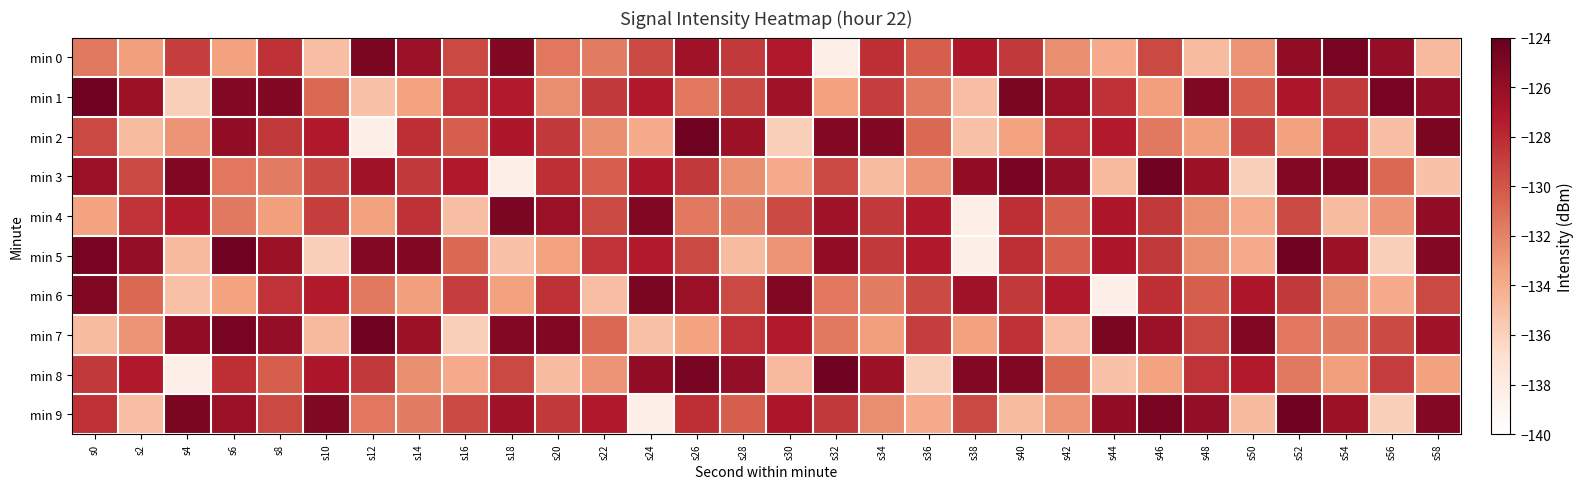

What is the spread (max minus min) of values at s40?

10.1